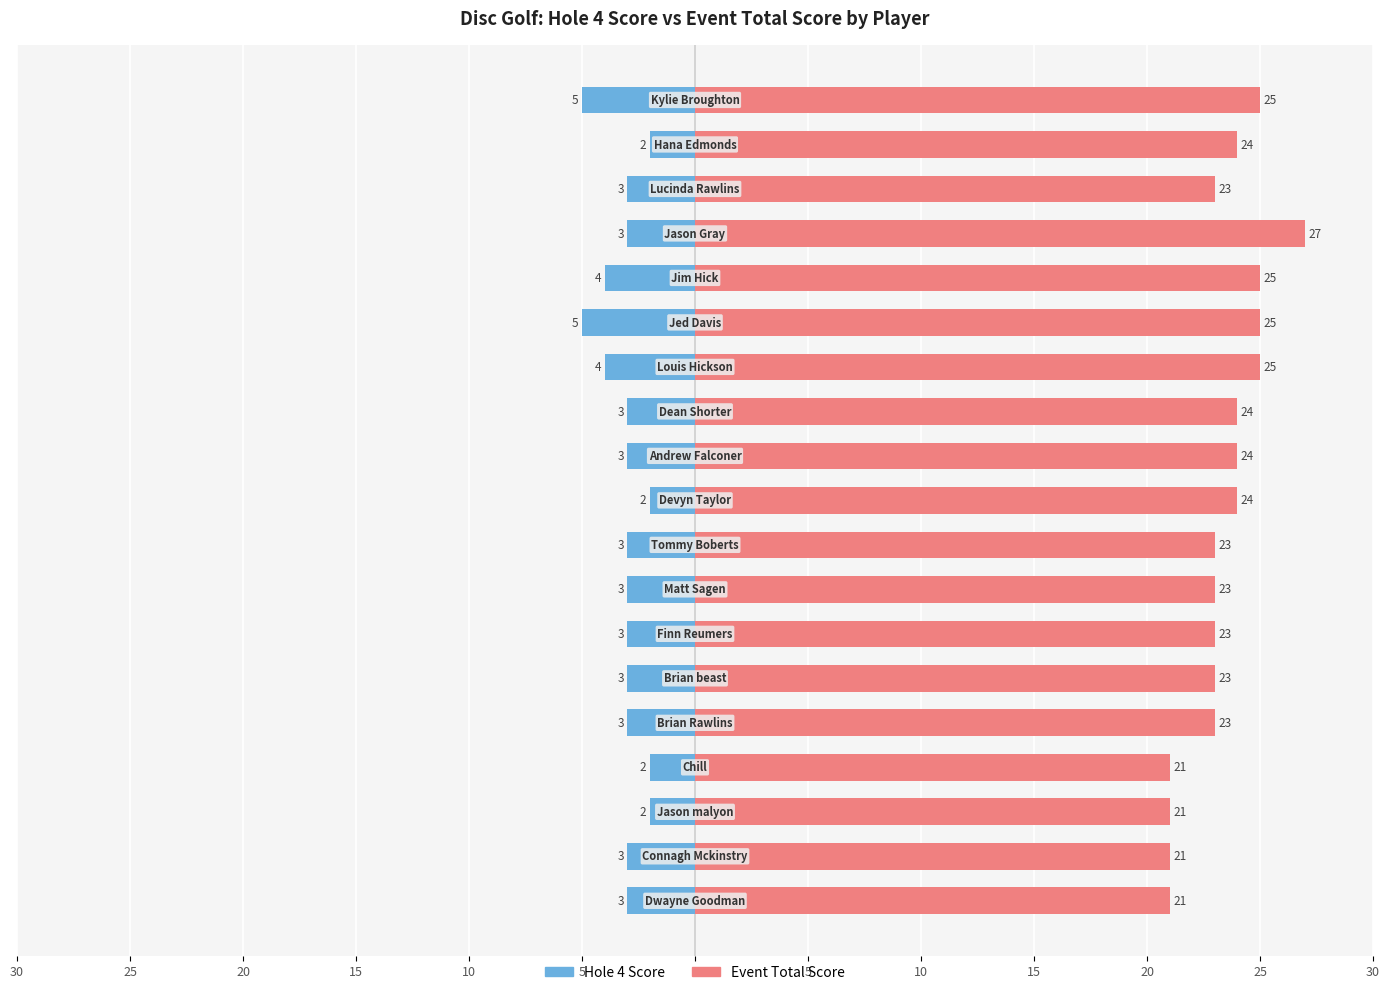

How many values in the Event Total Score series exceed 23?

9